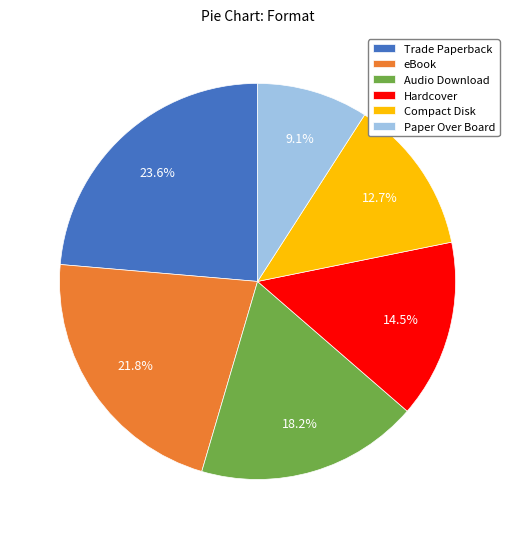

Between Hardcover and Audio Download, which is larger?

Audio Download